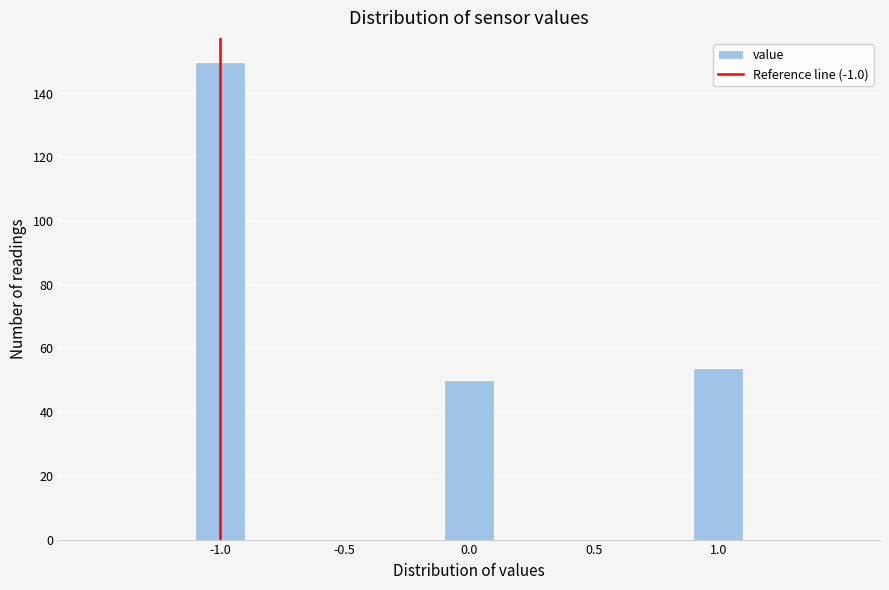

Which range on the x-axis has the tallest bar?

-1.1 to -0.9